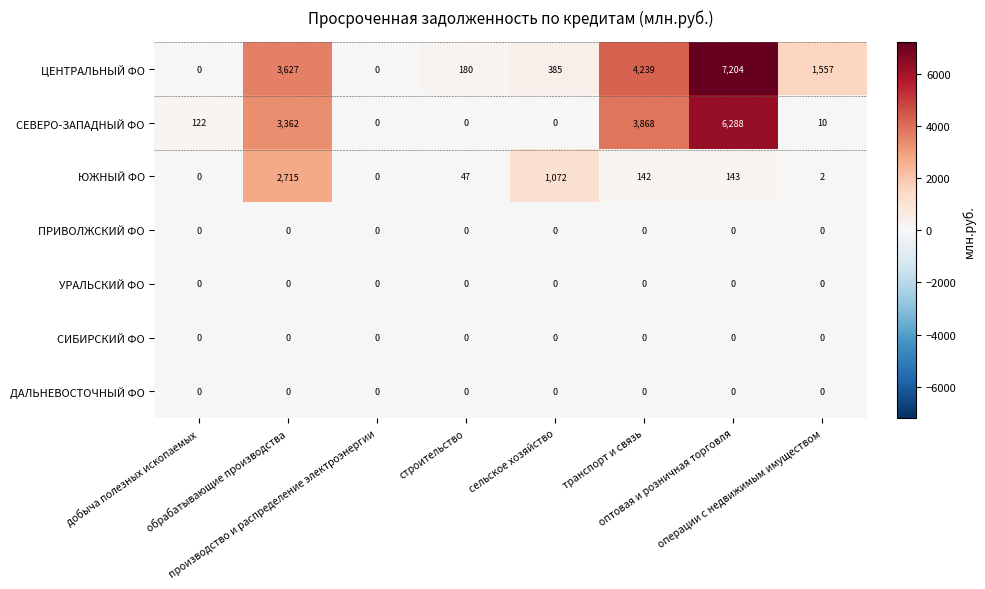

Which category has the highest value across all series?

оптовая и розничная торговля